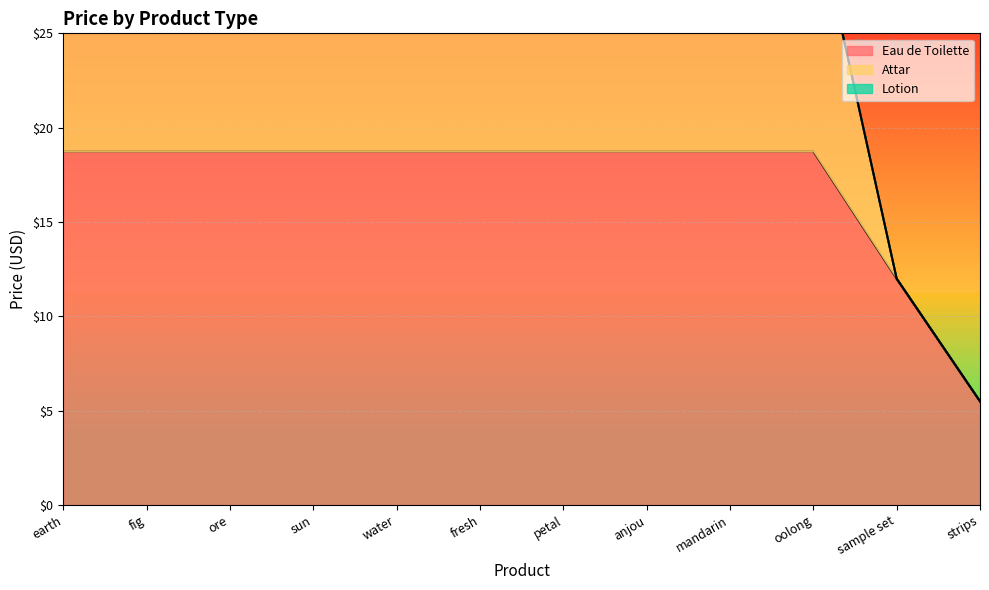

Which category has the lowest value in the Eau de Toilette series?

strips